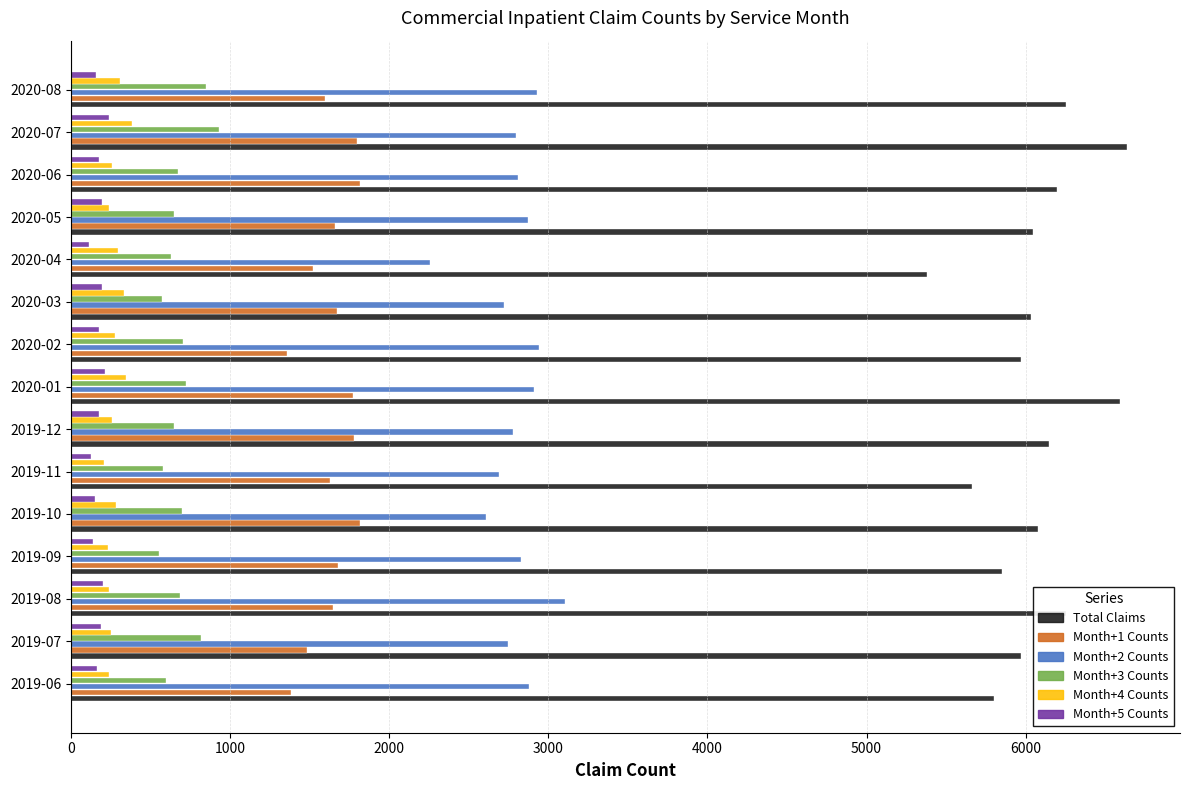

What are all the series names shown in the legend?

Total Claims, Month+1 Counts, Month+2 Counts, Month+3 Counts, Month+4 Counts, Month+5 Counts